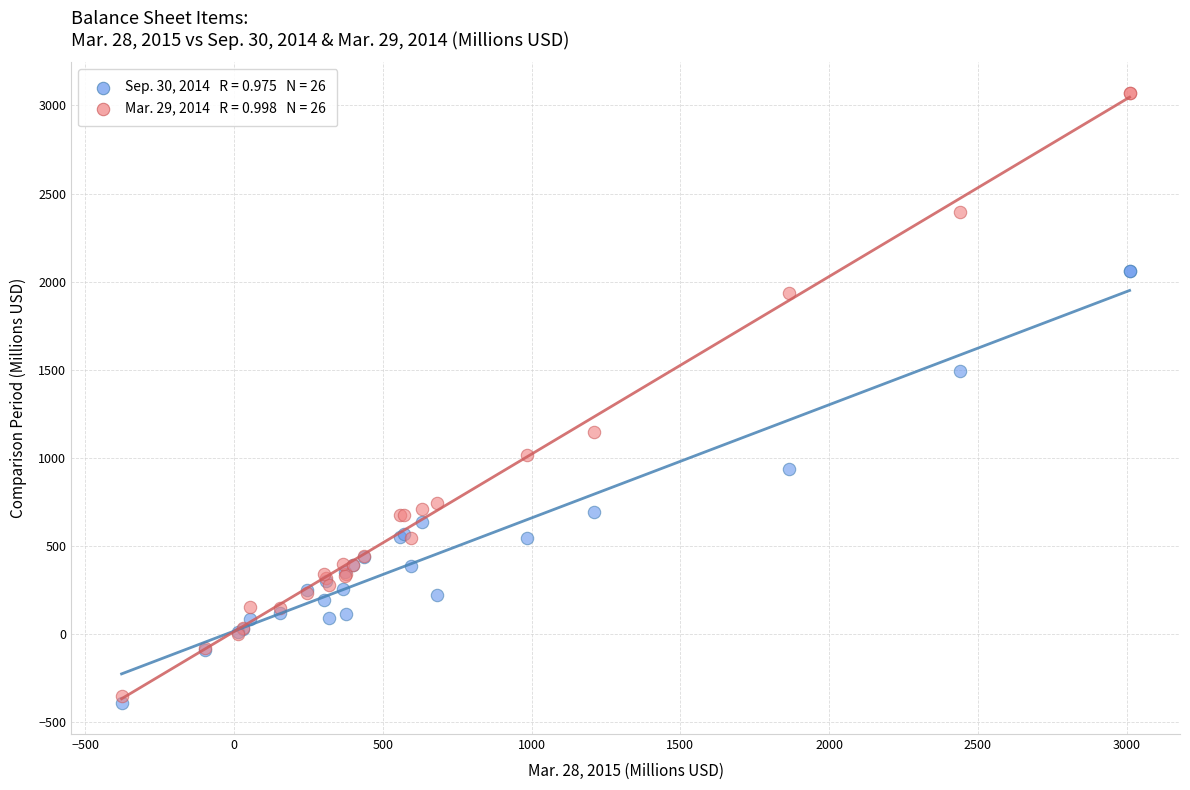

Across all series, what Y value is closest to 1339?

1491.1